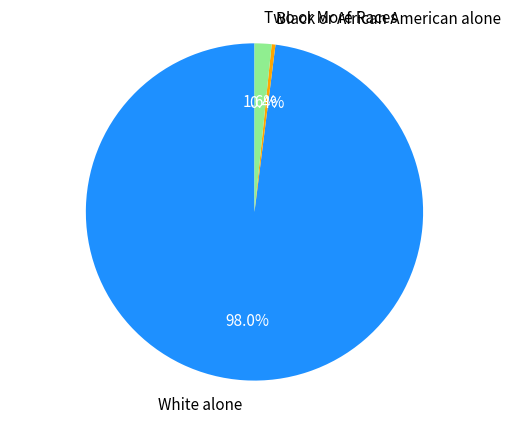

To the nearest percent, what is the difference between the Two or More Races and White alone slice percentages?

96%